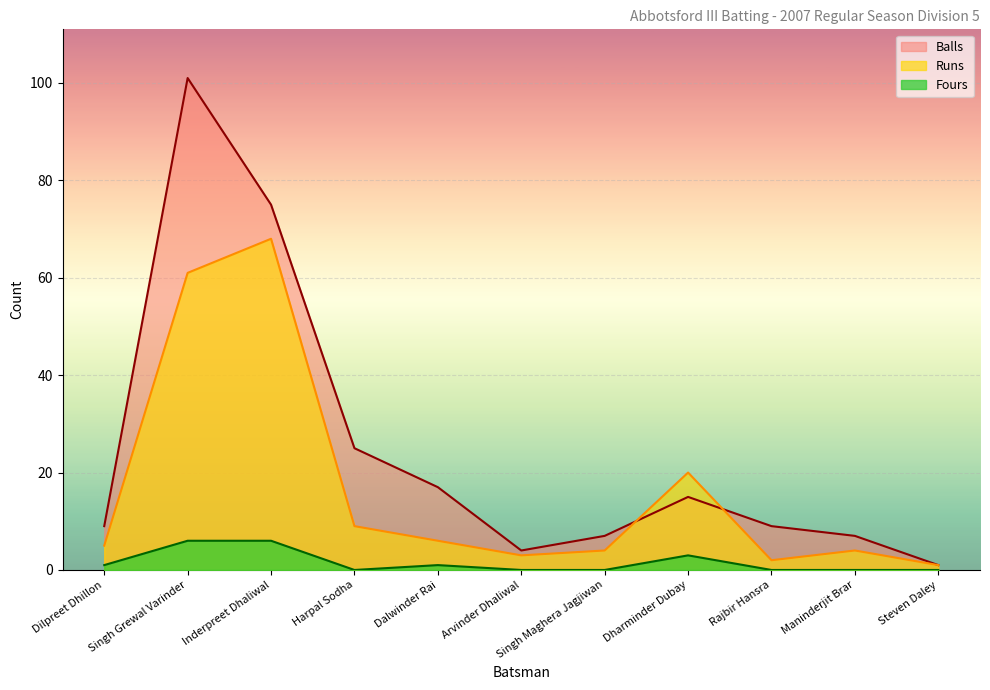

What position from the right is Steven Daley?

1